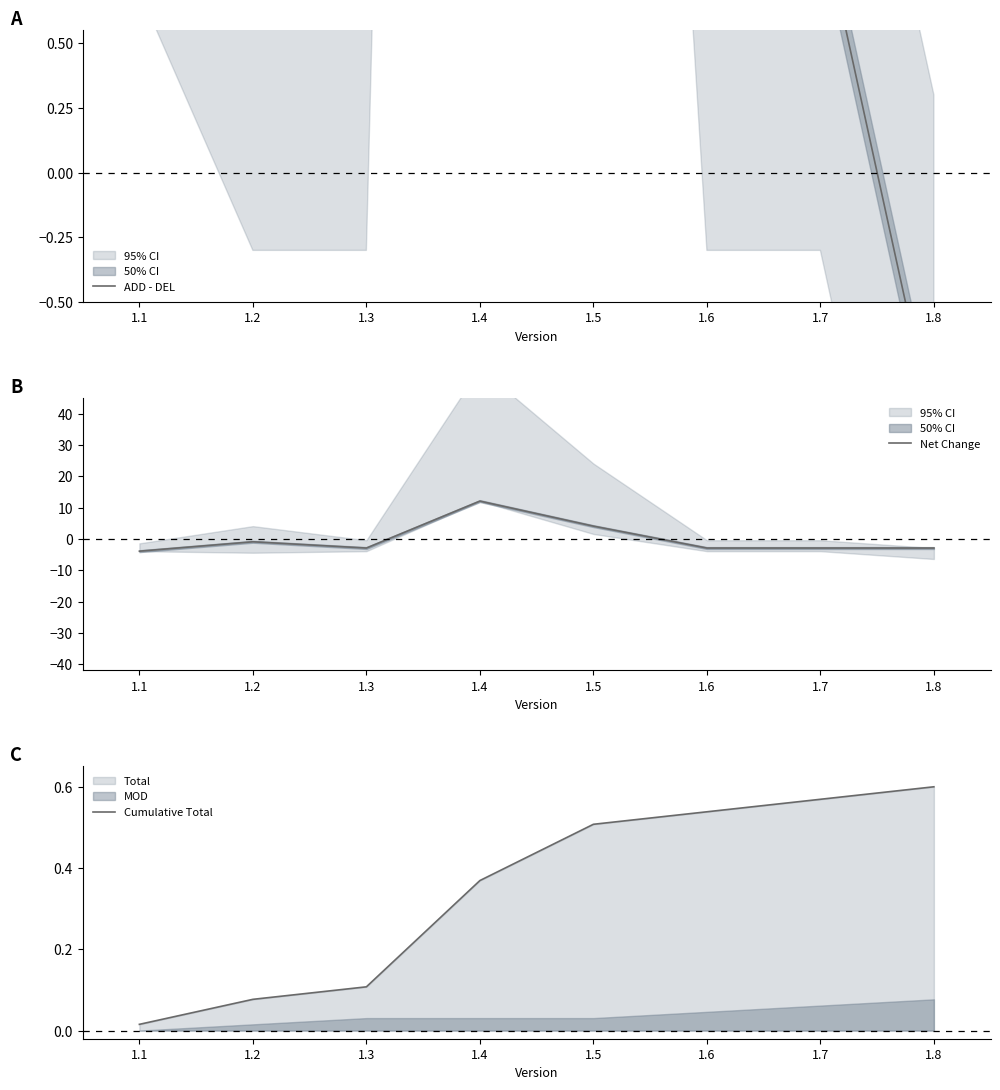

How many lines are shown in the chart?

3